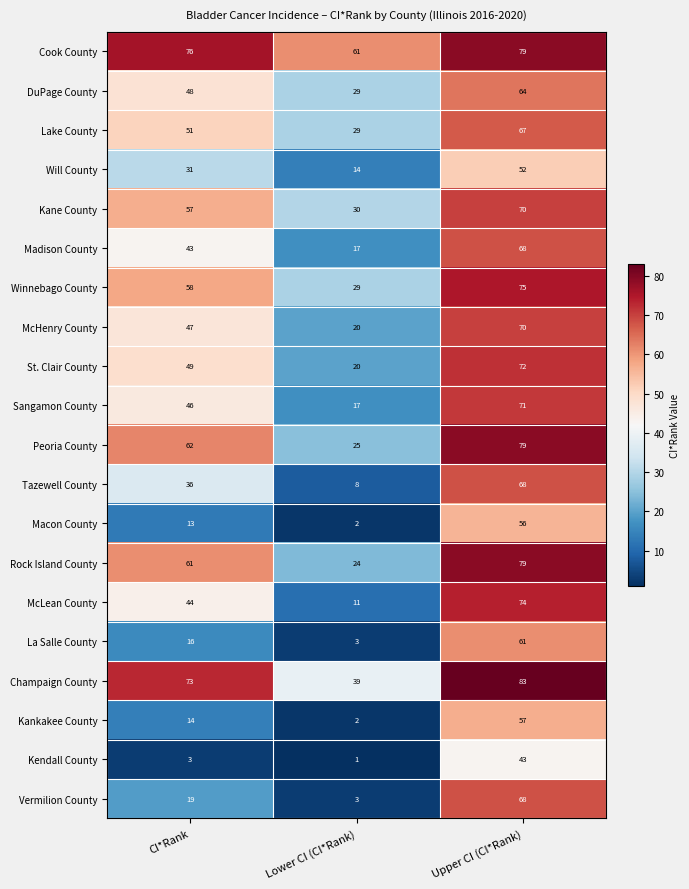

What is the total value across all series at CI*Rank?

847